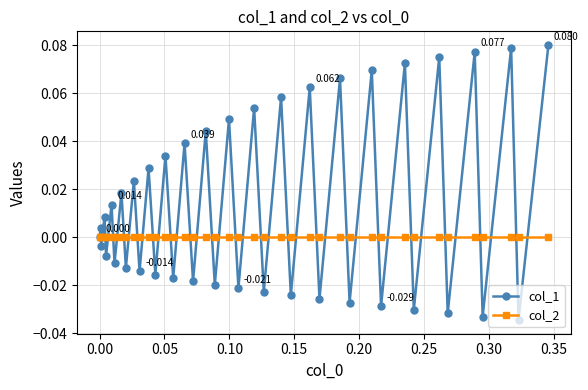

True or false: col_1 and col_2 intersect in this chart.

True